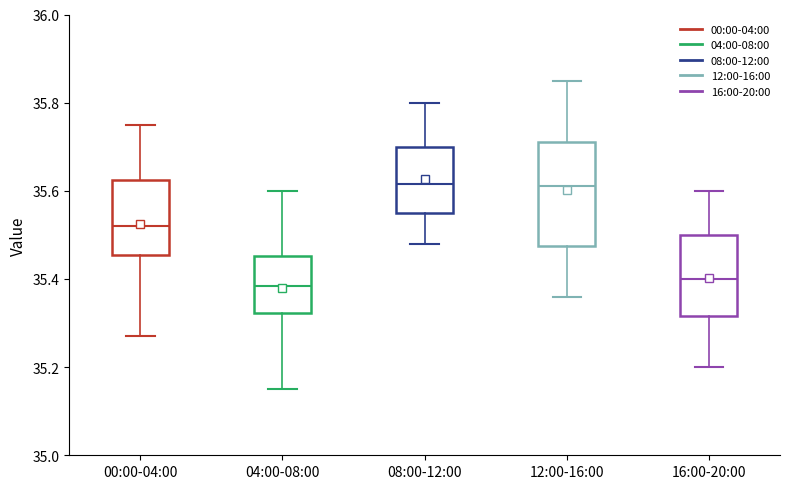

Reading left to right, read every box against the y-axis: the position of its median line, the range the box covers, and the ends of its whiskers. The values are not printed on the chart, so give them approximately, as read against the axis.

00:00-04:00: median 35.52, box 35.46 to 35.62, whiskers 35.28 to 35.76
04:00-08:00: median 35.38, box 35.32 to 35.46, whiskers 35.16 to 35.60
08:00-12:00: median 35.62, box 35.56 to 35.70, whiskers 35.48 to 35.80
12:00-16:00: median 35.62, box 35.48 to 35.72, whiskers 35.36 to 35.86
16:00-20:00: median 35.40, box 35.32 to 35.50, whiskers 35.20 to 35.60